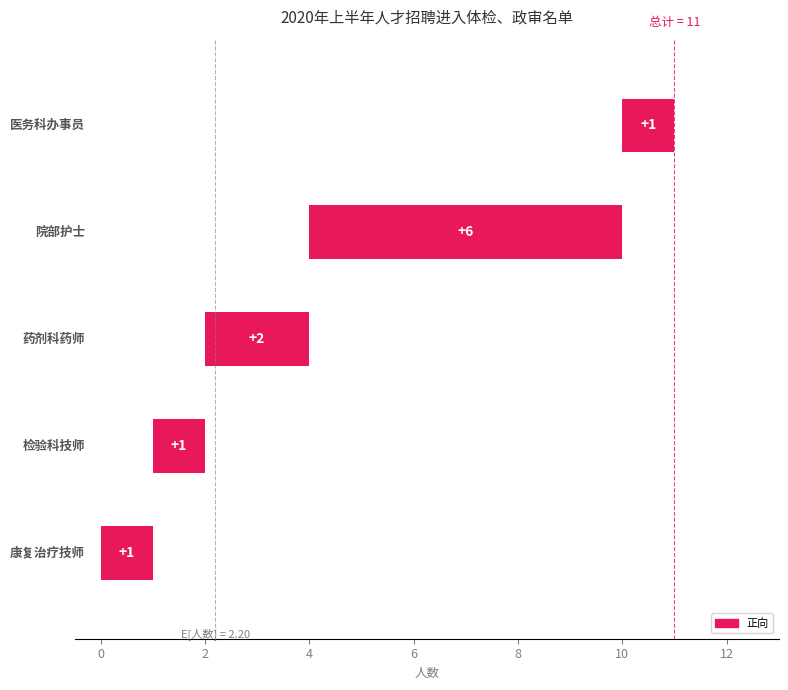

The chart shows a value of 1 at 6. True or false?

True